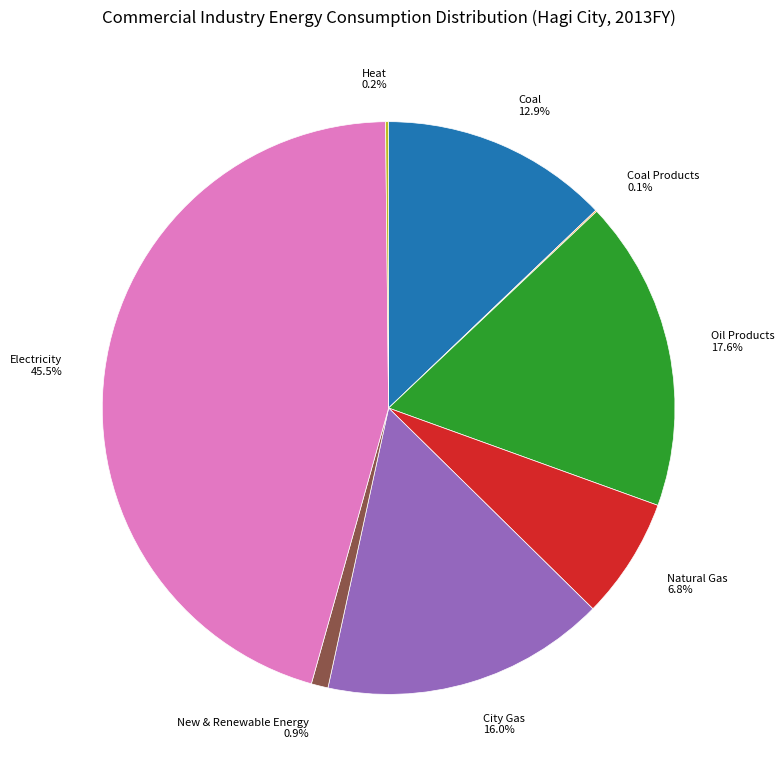

Is there a majority slice in this chart?

No